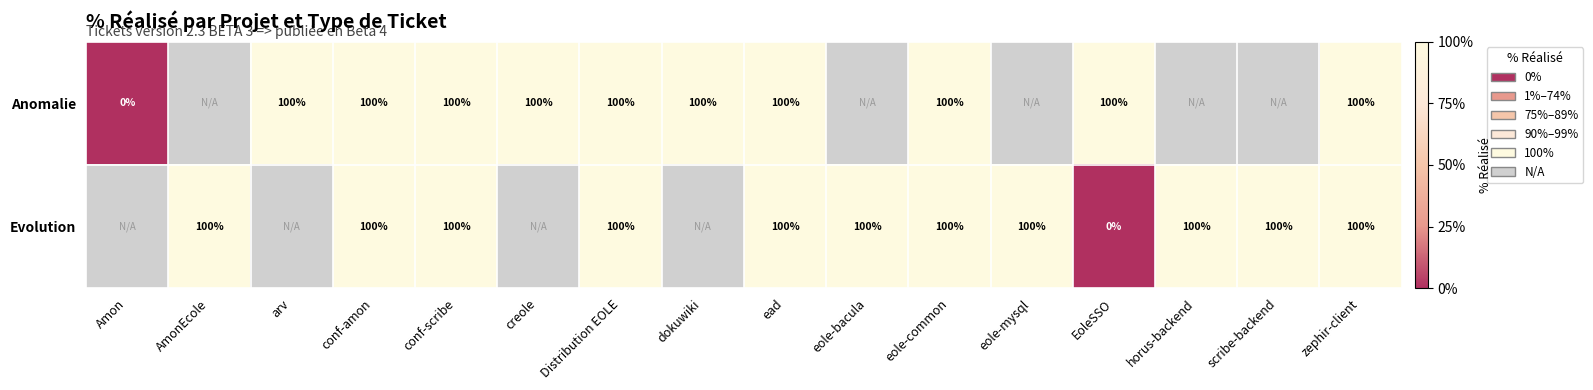

Which series changed the most between conf-scribe and EoleSSO?

Evolution